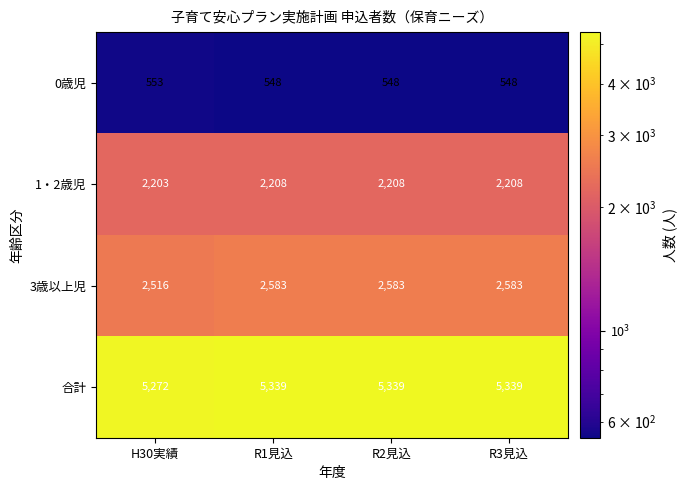

What is the difference between the highest and lowest values at H30実績?

4719